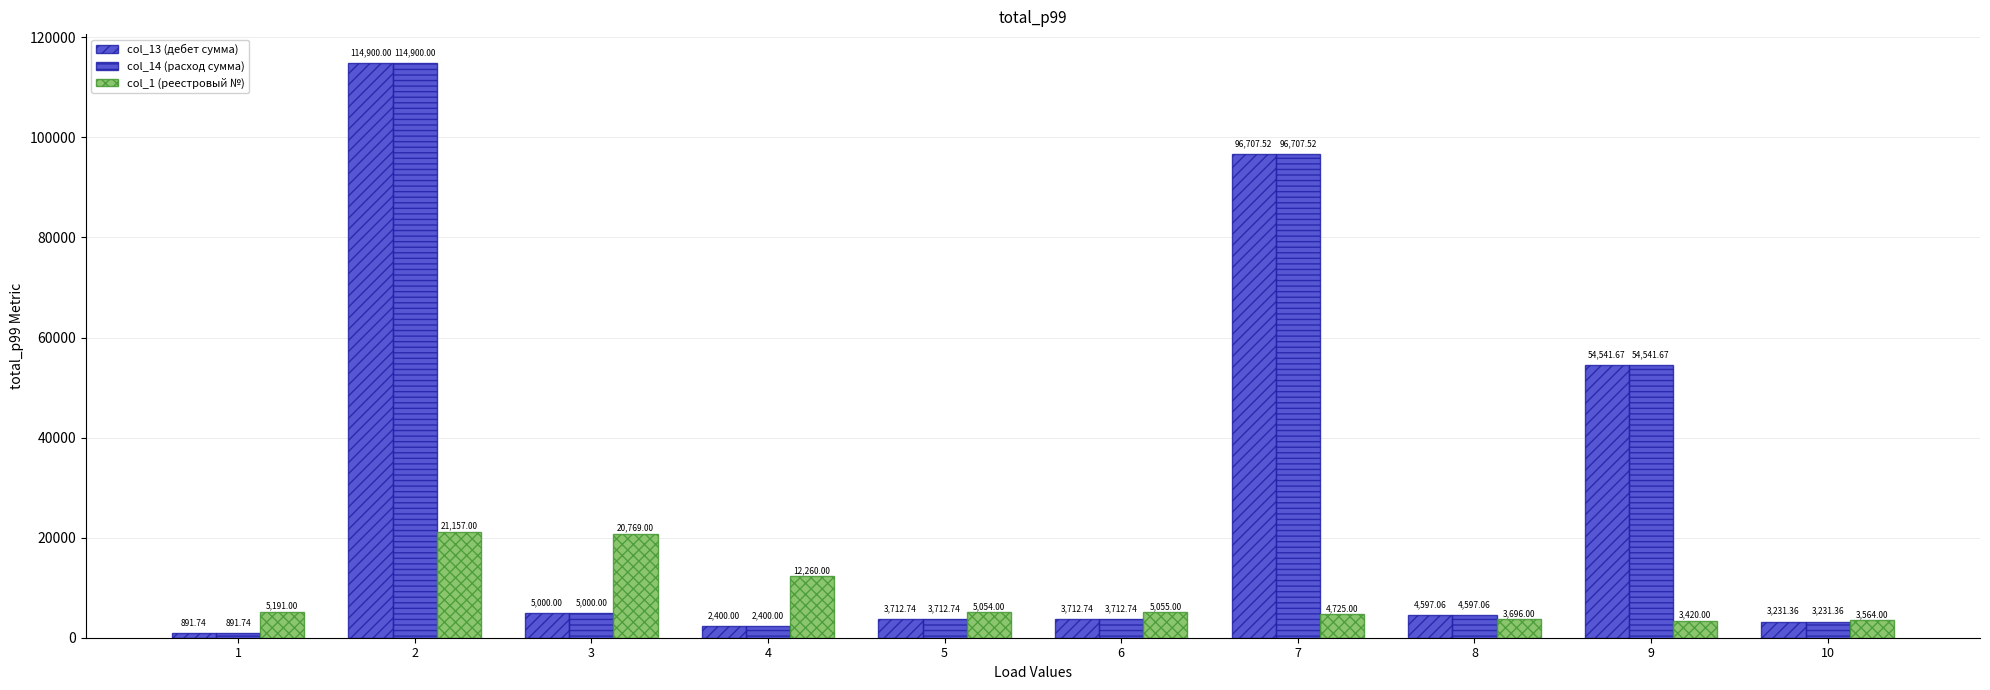

How many data points does each series have?

10